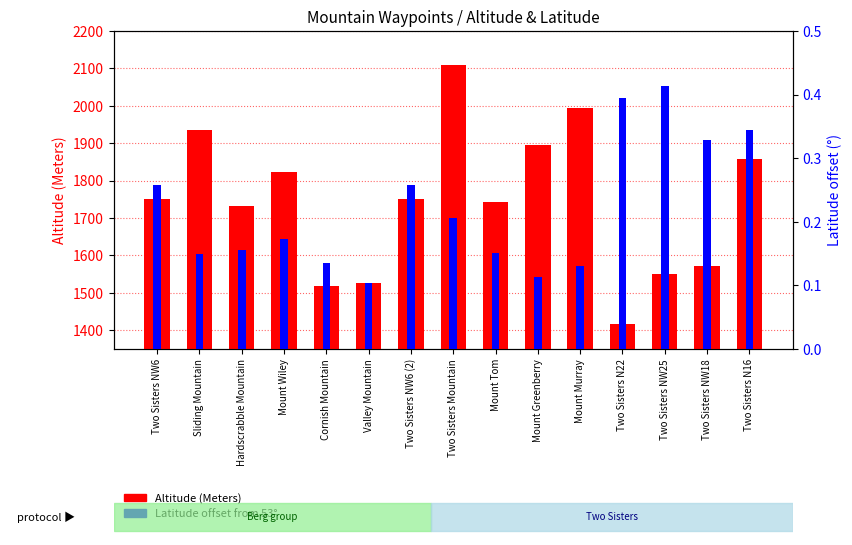

What is the difference between the maximum and minimum values in the Latitude offset from 53° series?

0.3